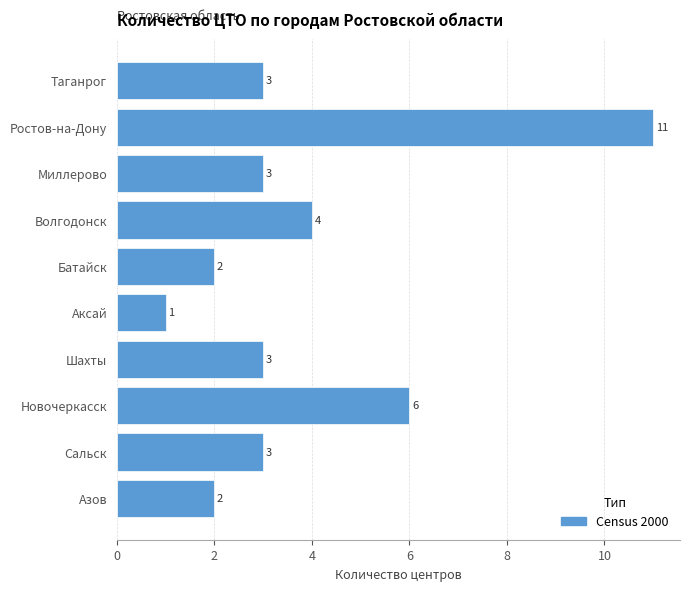

How many values are between 2 and 4?

7